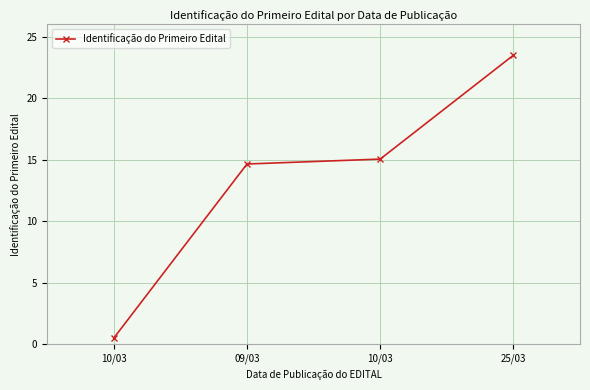

What is the difference between the maximum and second lowest values?

8.8